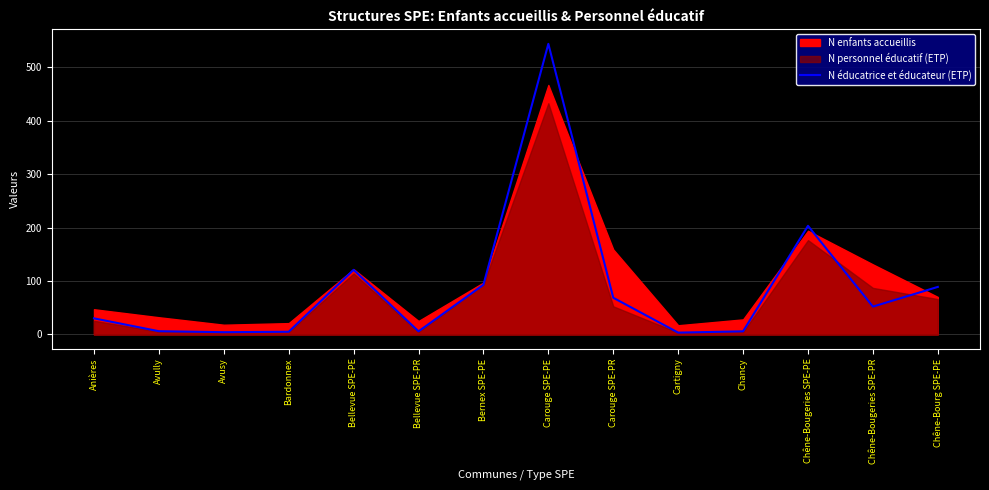

What is the maximum value shown in the chart?

544.0